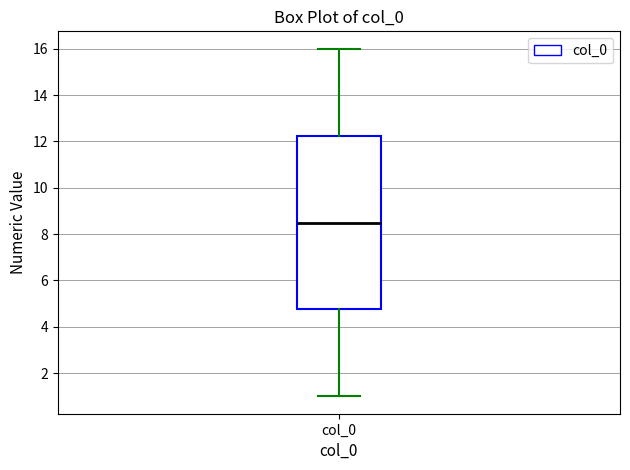

Transcribe this box plot: give where the median line is, the range the box spans, and where the two whiskers end, as read against the y-axis. The values are not printed on the chart, so give them approximately, as read against the axis.

median 8.6, box 4.8 to 12.2, whiskers 1.0 to 16.0